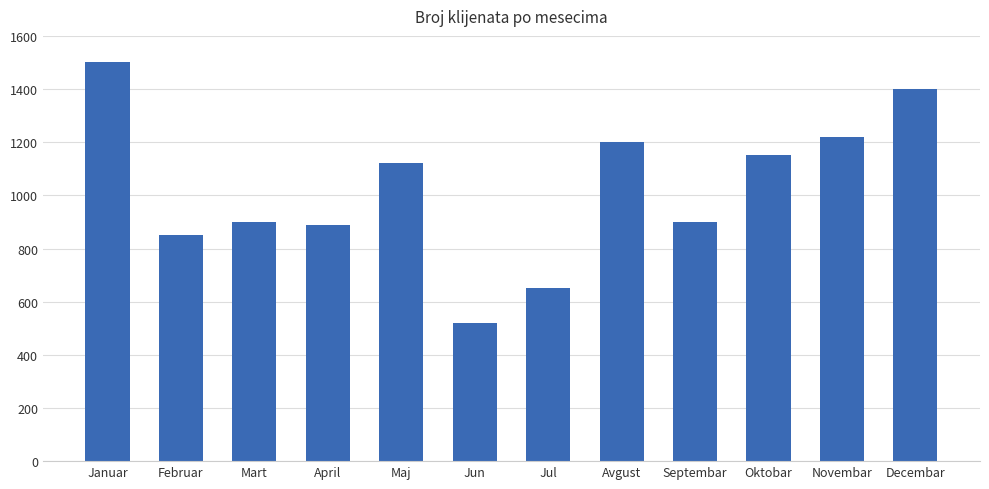

What is the difference between the maximum and minimum values?

980